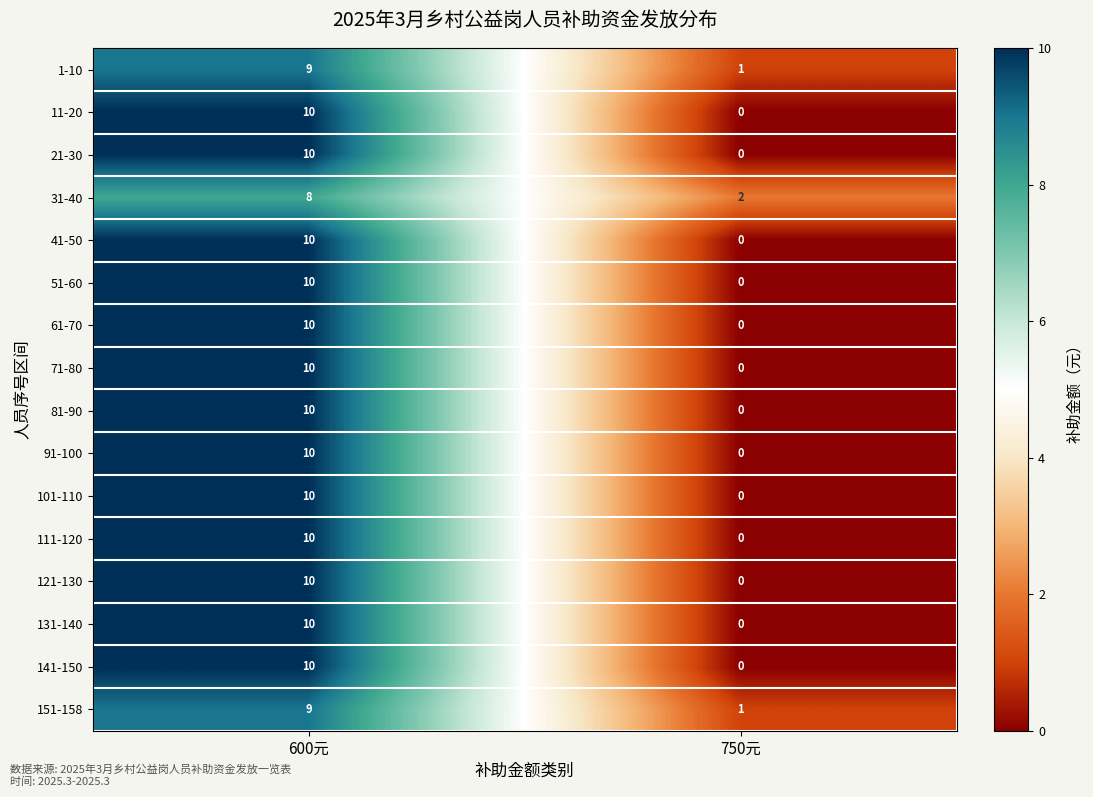

How many positive values does the 101-110 series have?

1